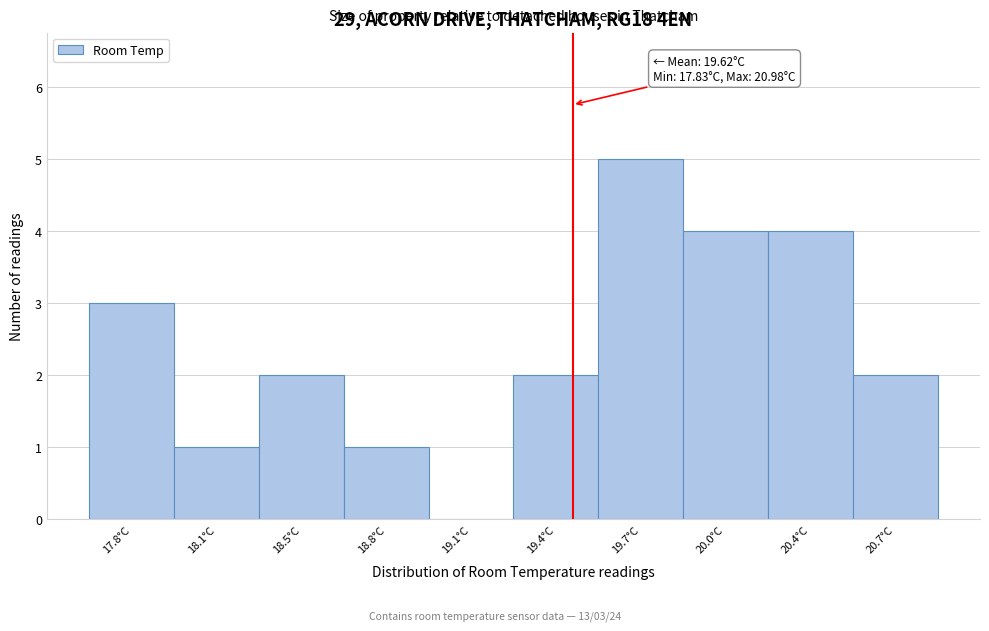

Reading left to right, transcribe all the data shown in this chart.

17.8°C=3	18.1°C=1	18.5°C=2	18.8°C=1	19.1°C=0	19.4°C=2	19.7°C=5	20.0°C=4	20.4°C=4	20.7°C=2